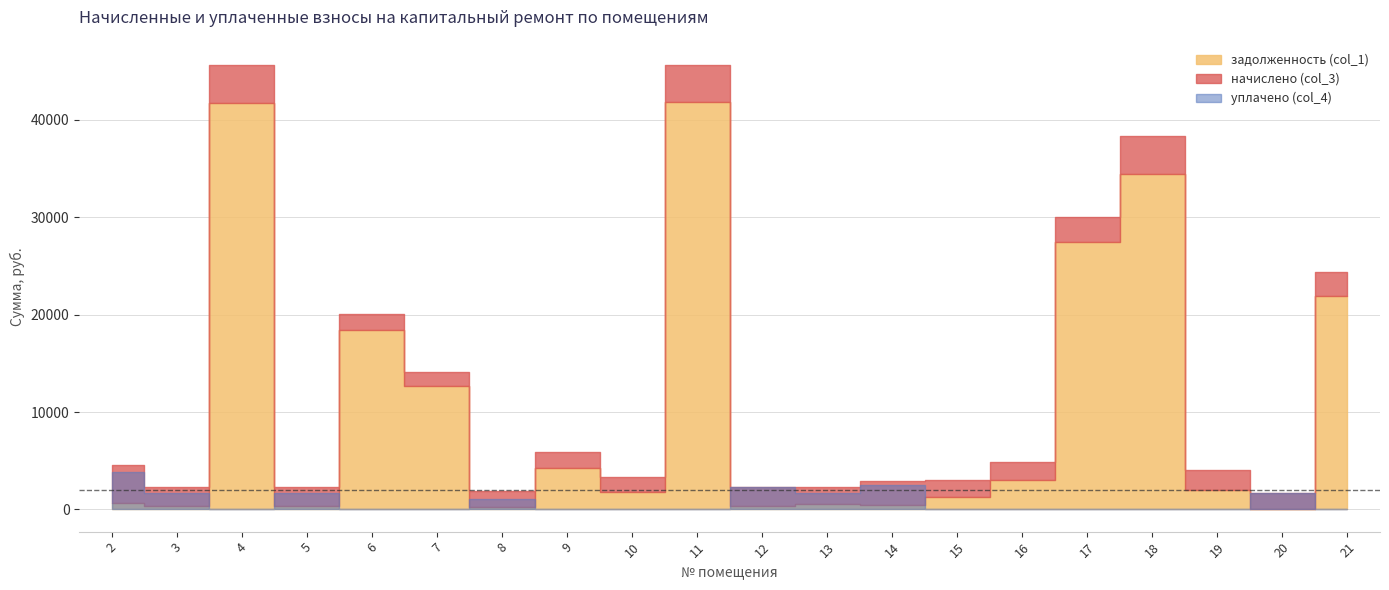

Between 16 and 20, which series saw the biggest shift?

задолженность (col_1)